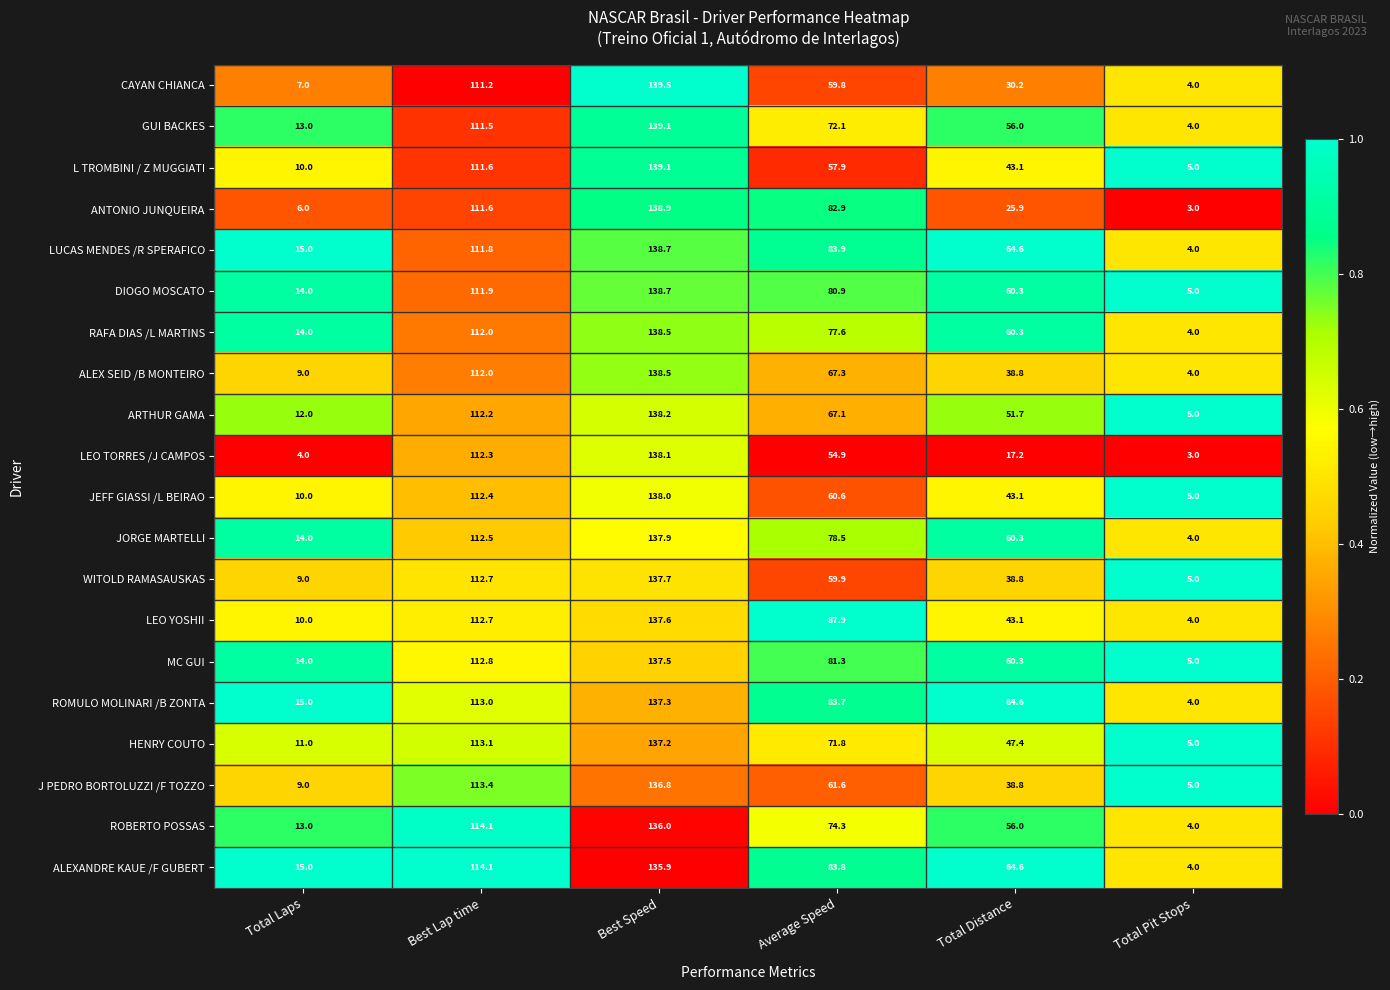

What is the difference between the highest and lowest values at Average Speed?

33.0